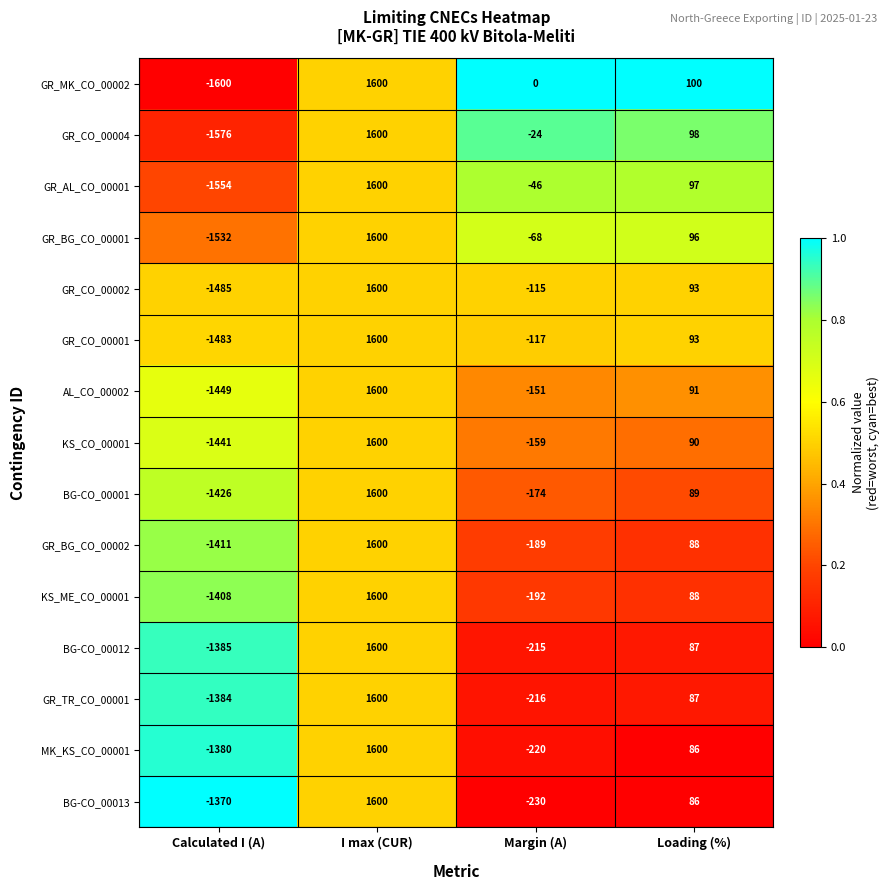

Which series has the widest spread of values?

GR_MK_CO_00002